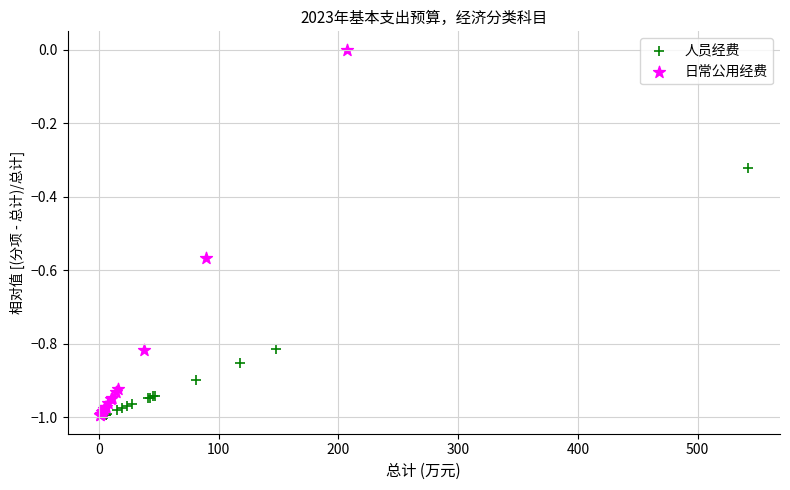

Which series reaches the maximum Y coordinate?

日常公用经费